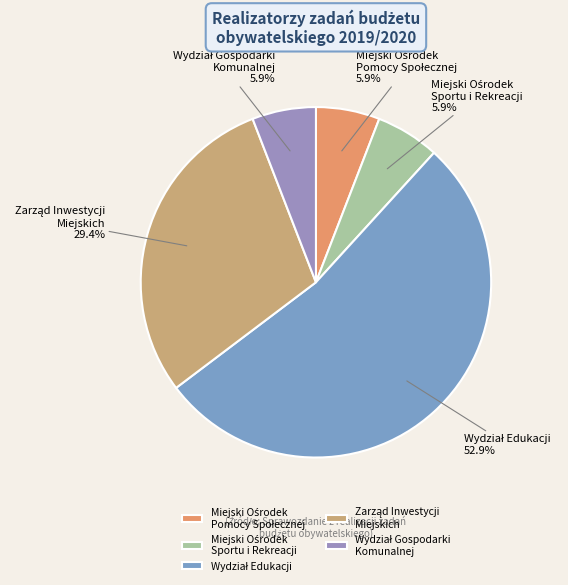

Is there a majority slice in this chart?

Yes